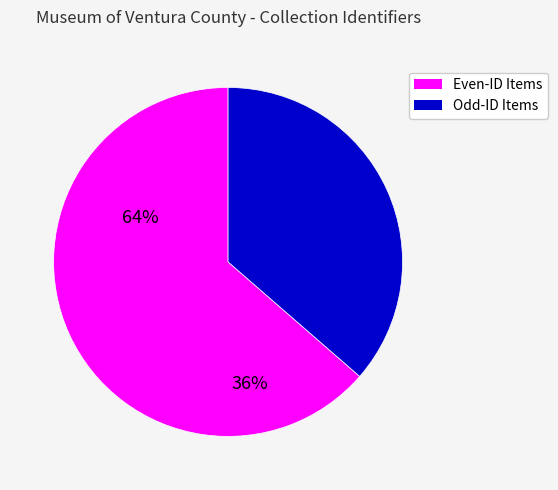

Is there any slice that represents more than half of the pie?

Yes